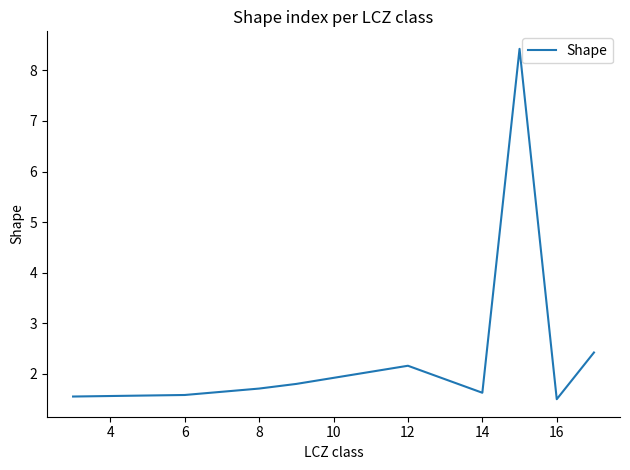

What is the maximum value shown in the chart?

8.4